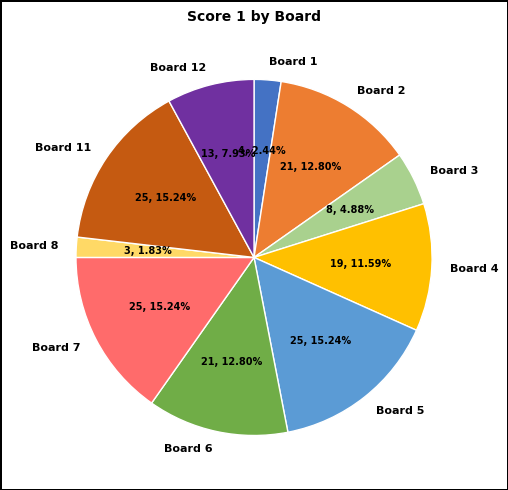

True or false: Board 1 accounts for 2% of the total.

True